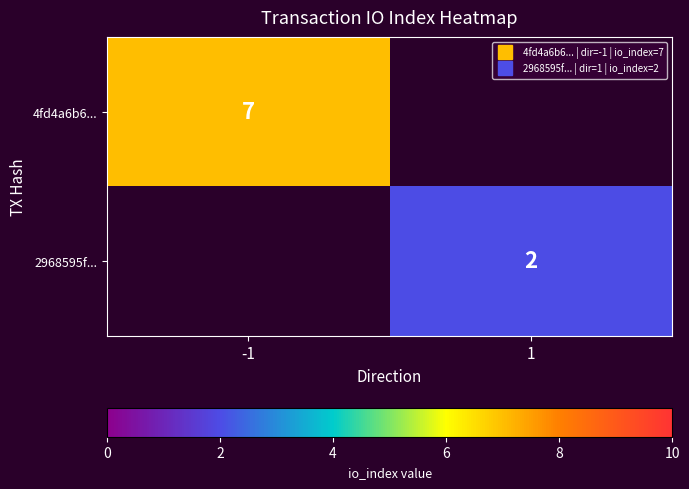

List the series in order of their peak value, highest first.

4fd4a6b6..., 2968595f...